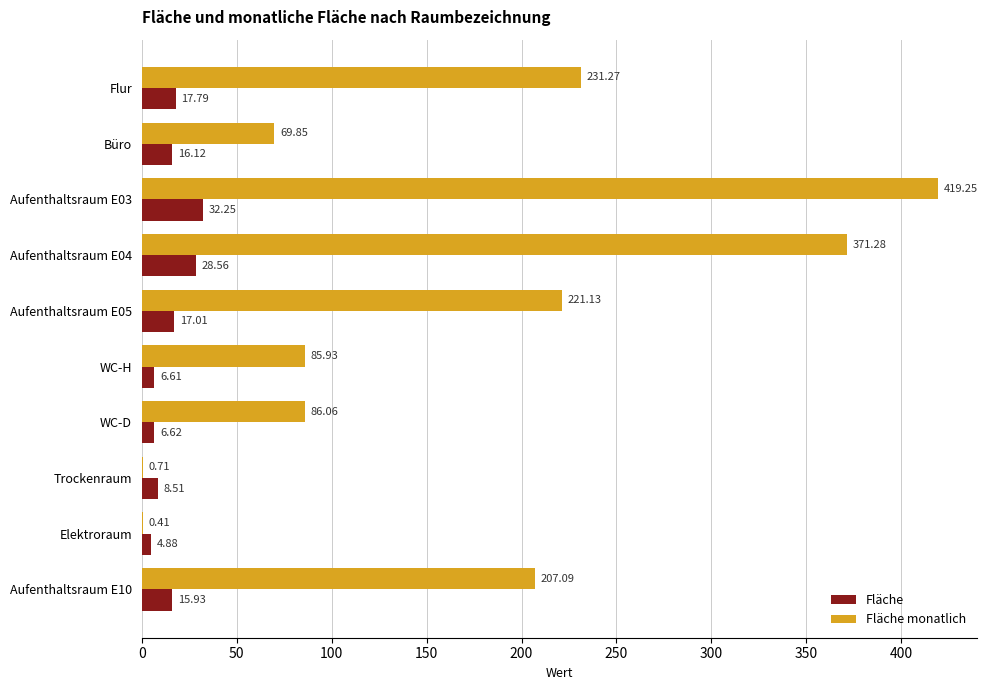

Which series has the largest total across all categories?

Fläche monatlich